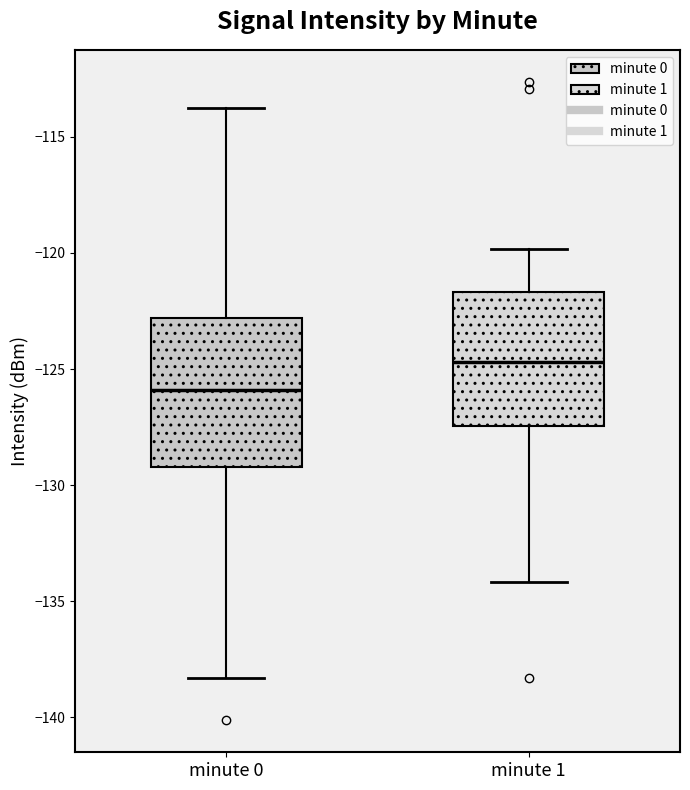

Where is the lower edge of the box for minute 1 on the y-axis? The values are not printed on the chart, so give them approximately, as read against the axis.

-127.5